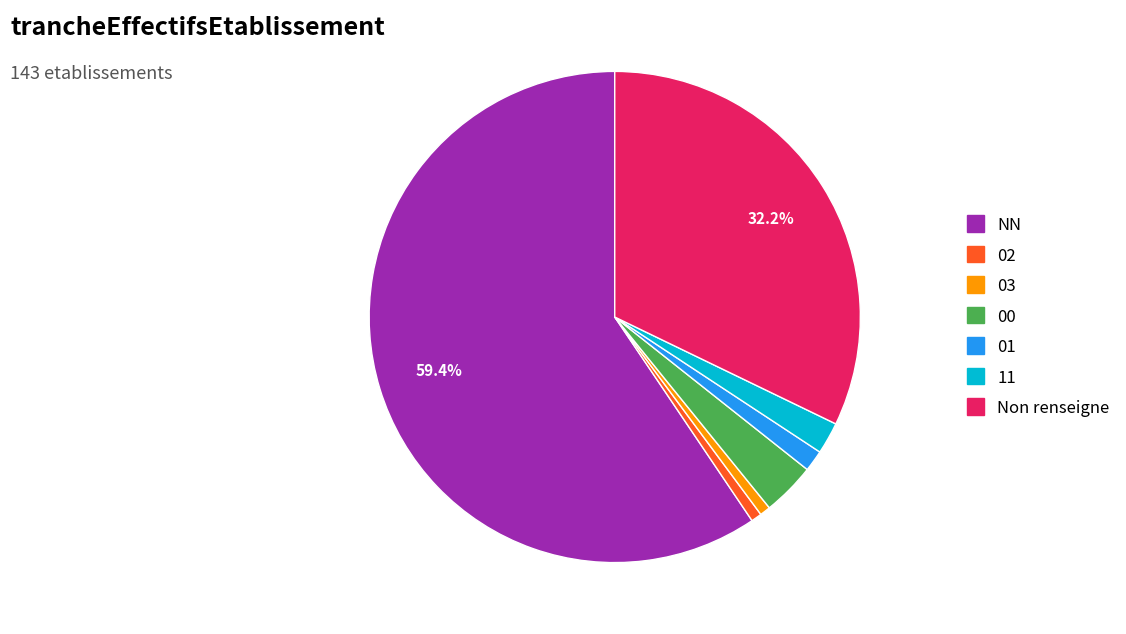

Is there a majority slice in this chart?

Yes